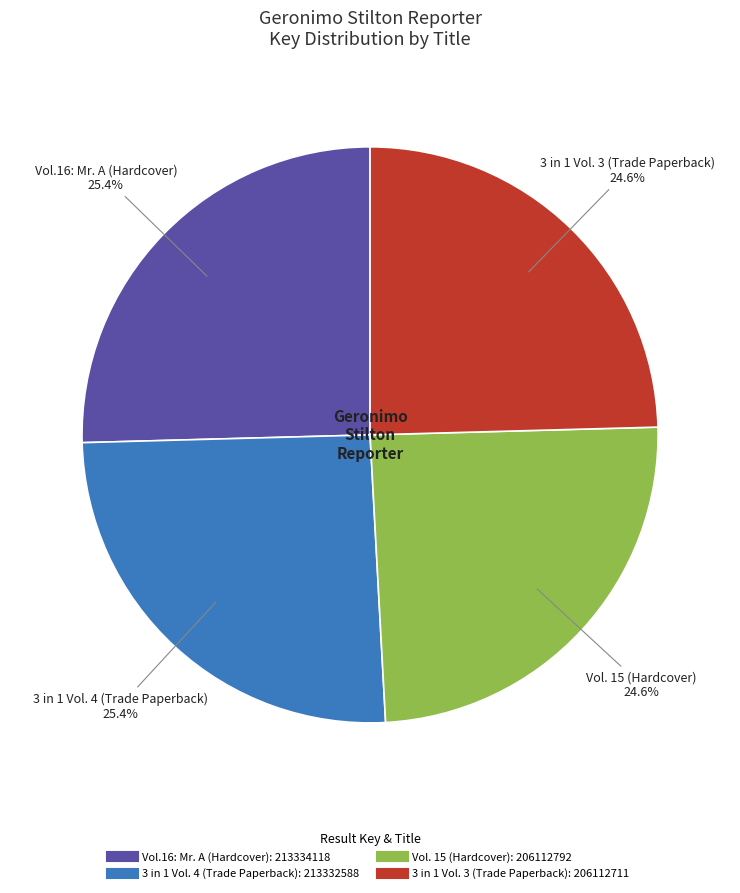

To the nearest percent, what is the difference between the largest and smallest slice percentages?

1%